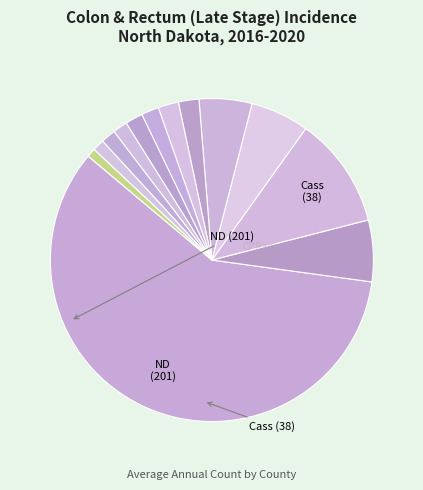

How many slices are in this pie chart?

13